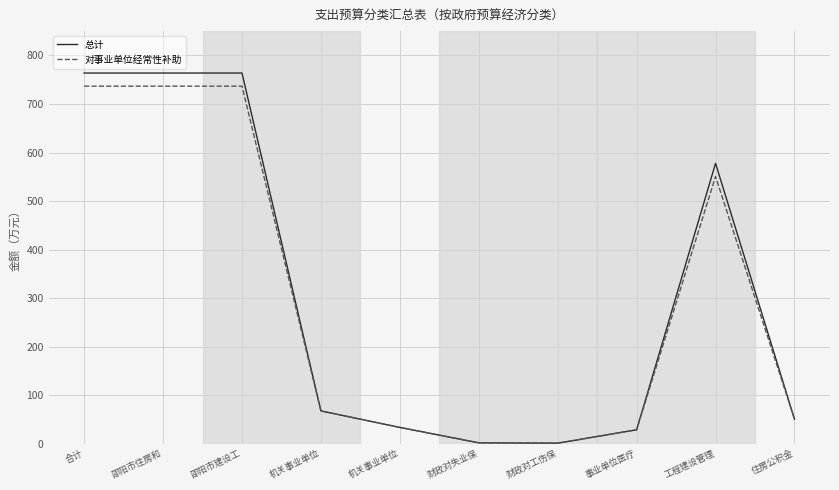

What is the average value of the 总计 series?

305.5